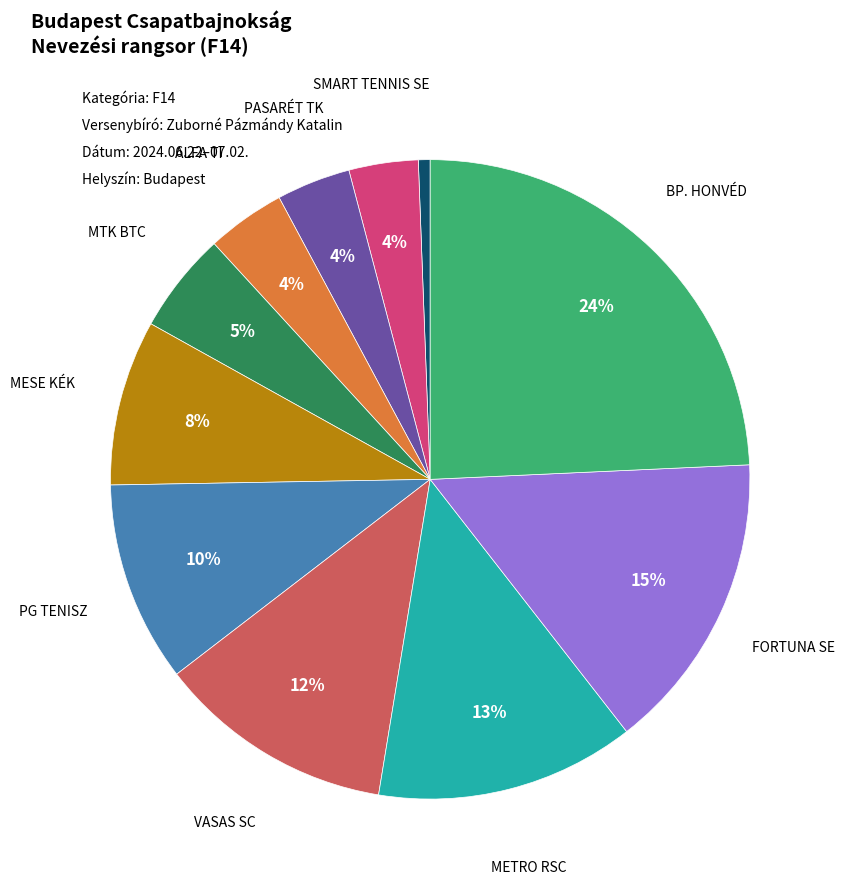

Does any single category account for the majority?

No